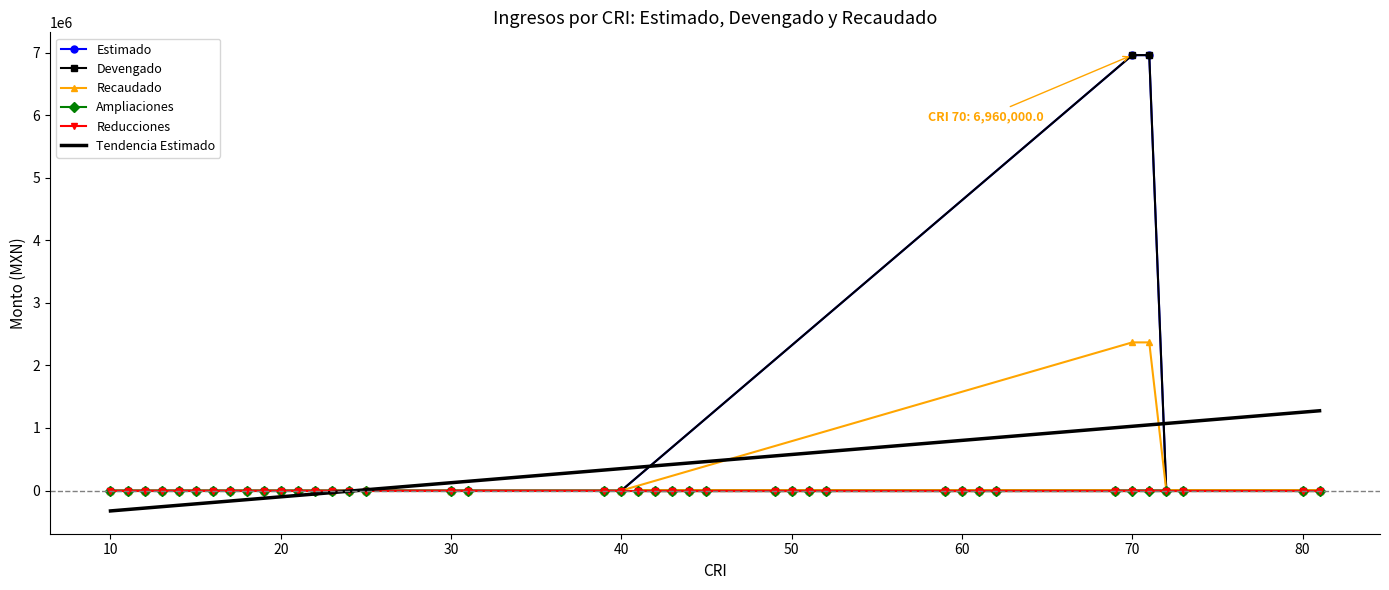

Is this an area chart (filled region under the line)?

No